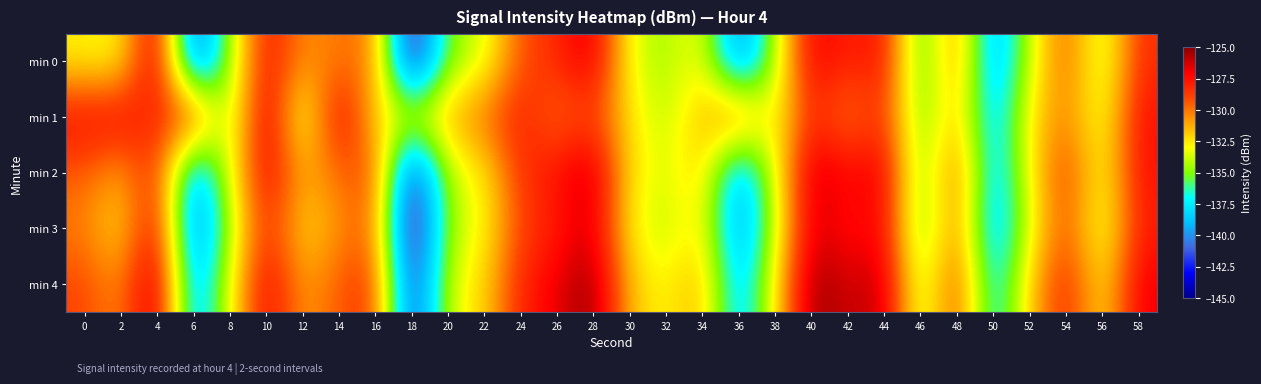

Count the number of categories in the chart.

30